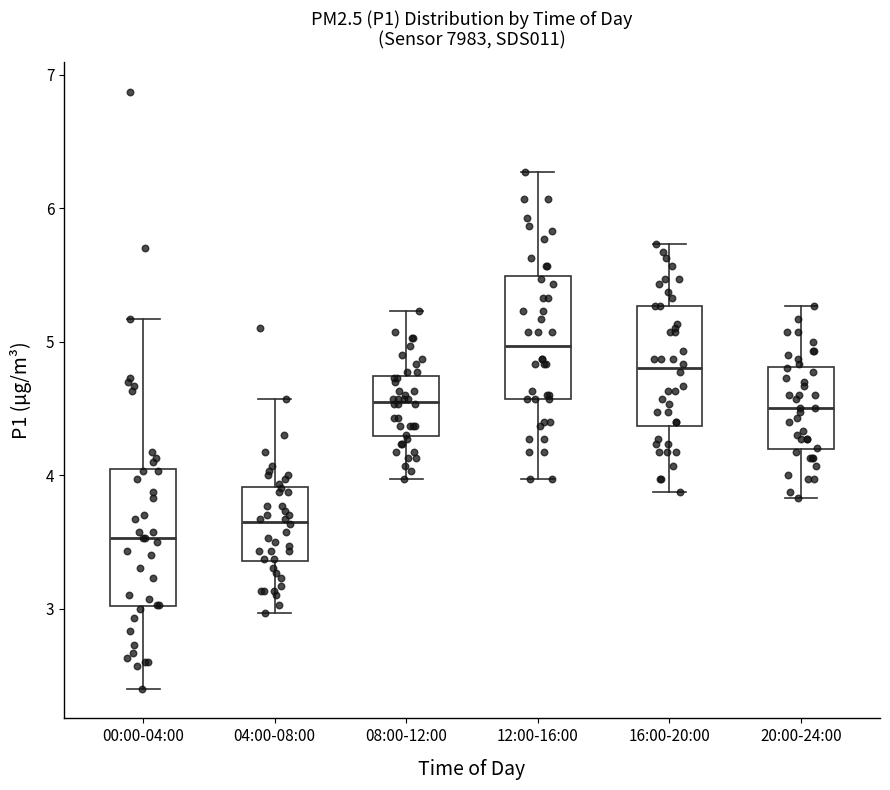

Reading left to right, read every box against the y-axis: the position of its median line, the range the box covers, and the ends of its whiskers. The values are not printed on the chart, so give them approximately, as read against the axis.

00:00-04:00: median 3.5, box 3.0 to 4.0, whiskers 2.4 to 5.2
04:00-08:00: median 3.7, box 3.4 to 3.9, whiskers 3.0 to 4.6
08:00-12:00: median 4.6, box 4.3 to 4.7, whiskers 4.0 to 5.2
12:00-16:00: median 5.0, box 4.6 to 5.5, whiskers 4.0 to 6.3
16:00-20:00: median 4.8, box 4.4 to 5.3, whiskers 3.9 to 5.7
20:00-24:00: median 4.5, box 4.2 to 4.8, whiskers 3.8 to 5.3